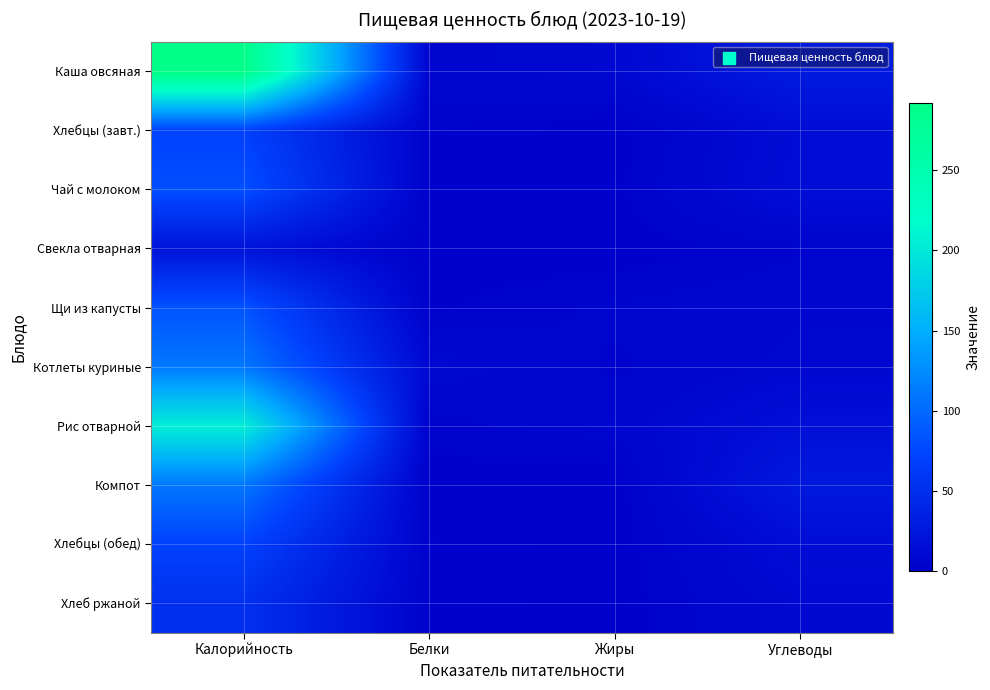

List the series in order of their peak value, lowest first.

Свекла отварная, Хлеб ржаной, Хлебцы (завт.), Хлебцы (обед), Чай с молоком, Щи из капусты, Компот, Котлеты куриные, Рис отварной, Каша овсяная